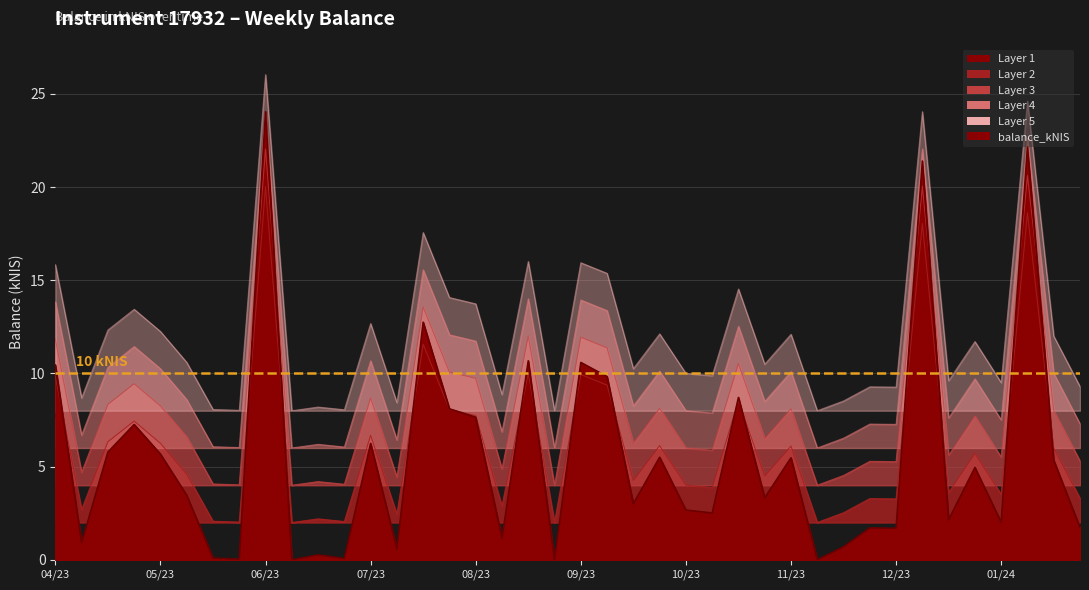

What is the greatest value displayed?

18.0